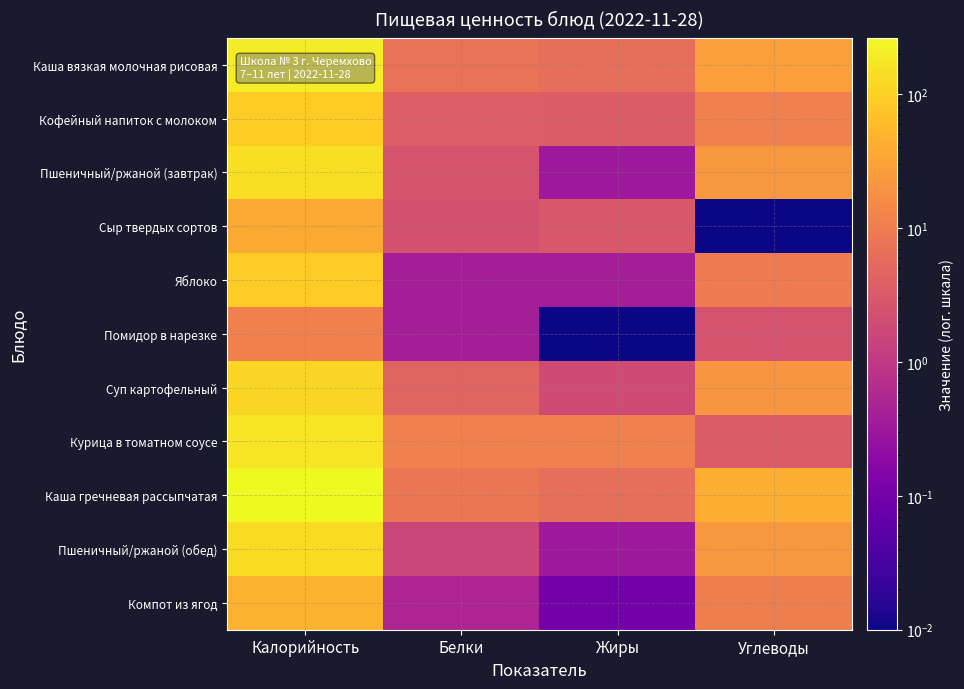

At how many categories does at least one series exceed 74?

1